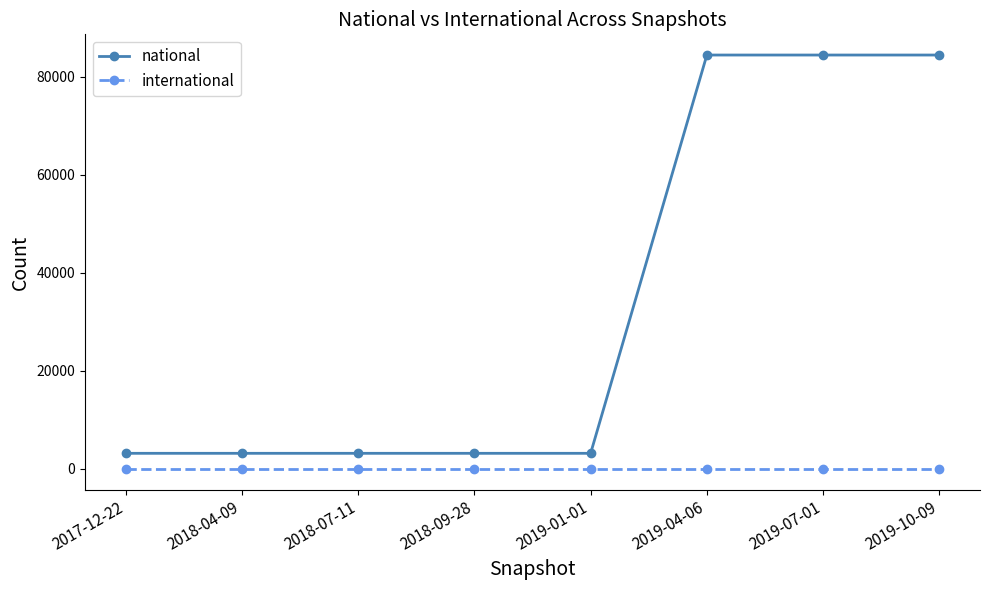

What is the label of the 8th point from the right?

2017-12-22